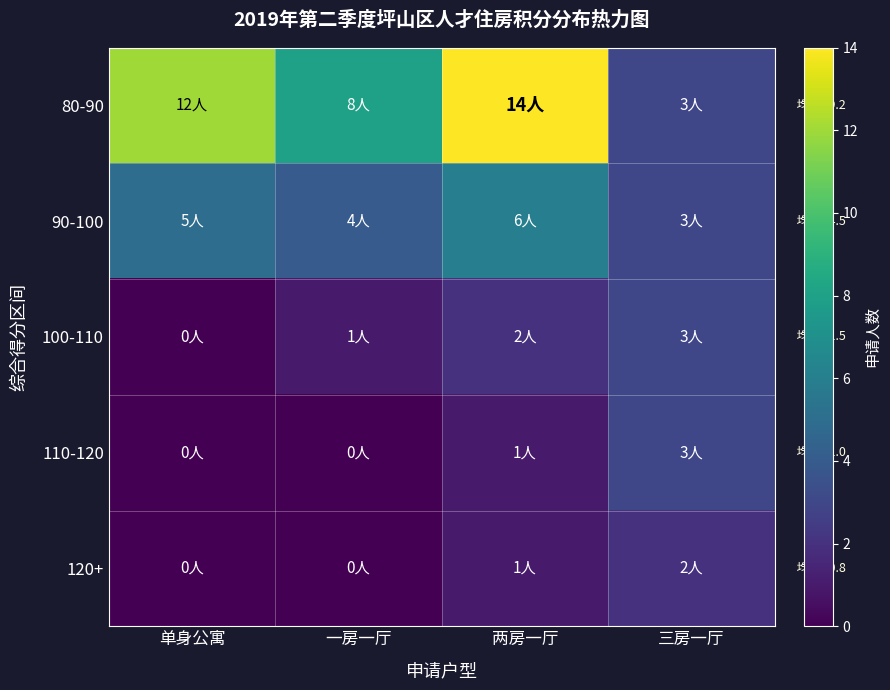

At which category is the sum across all series the highest?

两房一厅